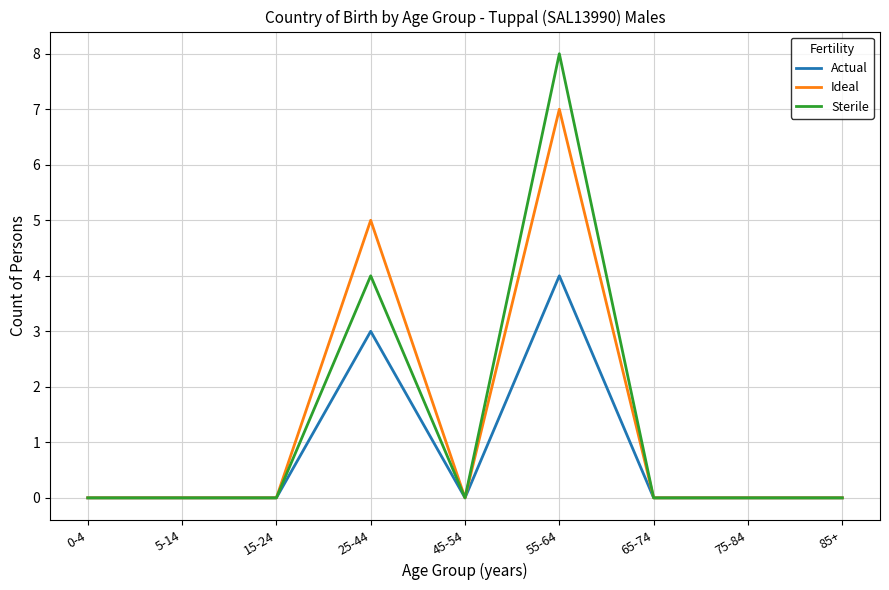

True or false: Ideal has a value of 0 at 45-54.

True